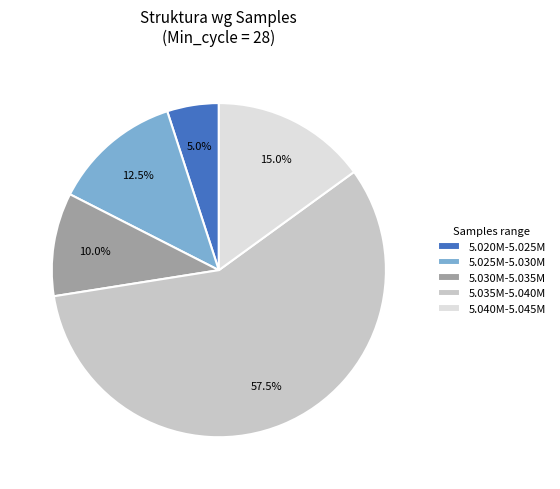

How many segments does this pie chart have?

5